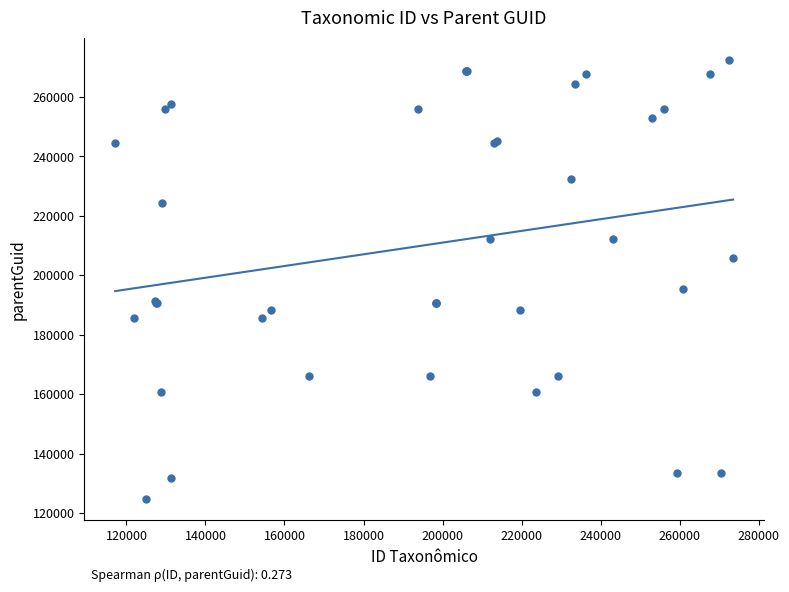

What Y value in the scatter plot is closest to 198702?

195526